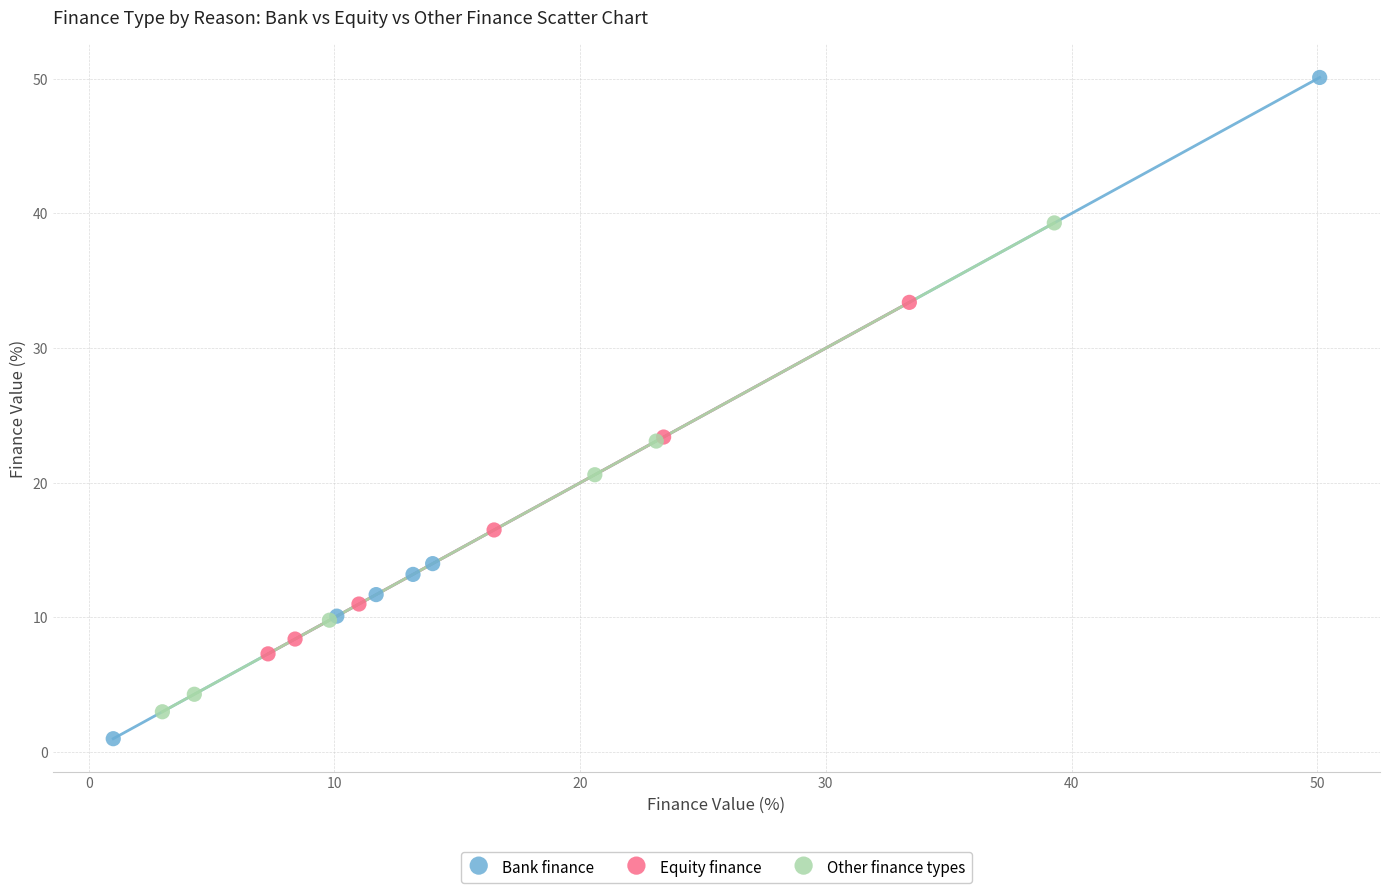

What are all the series names shown in the legend?

Bank finance, Equity finance, Other finance types